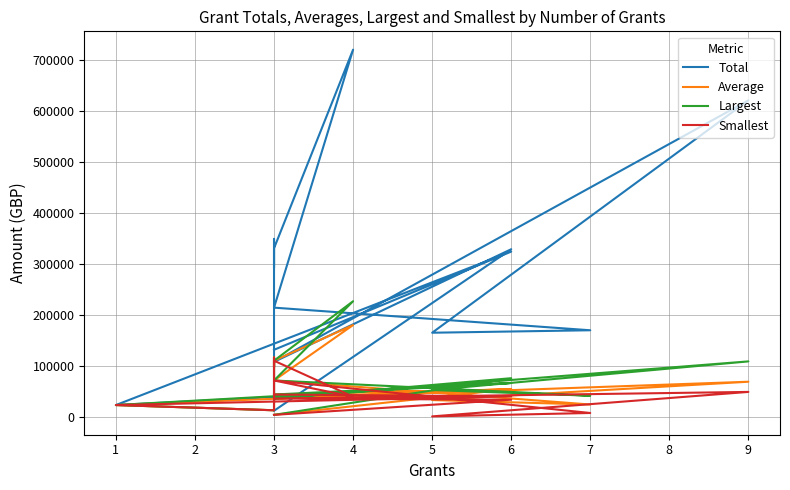

Which series has the widest spread of values?

Total